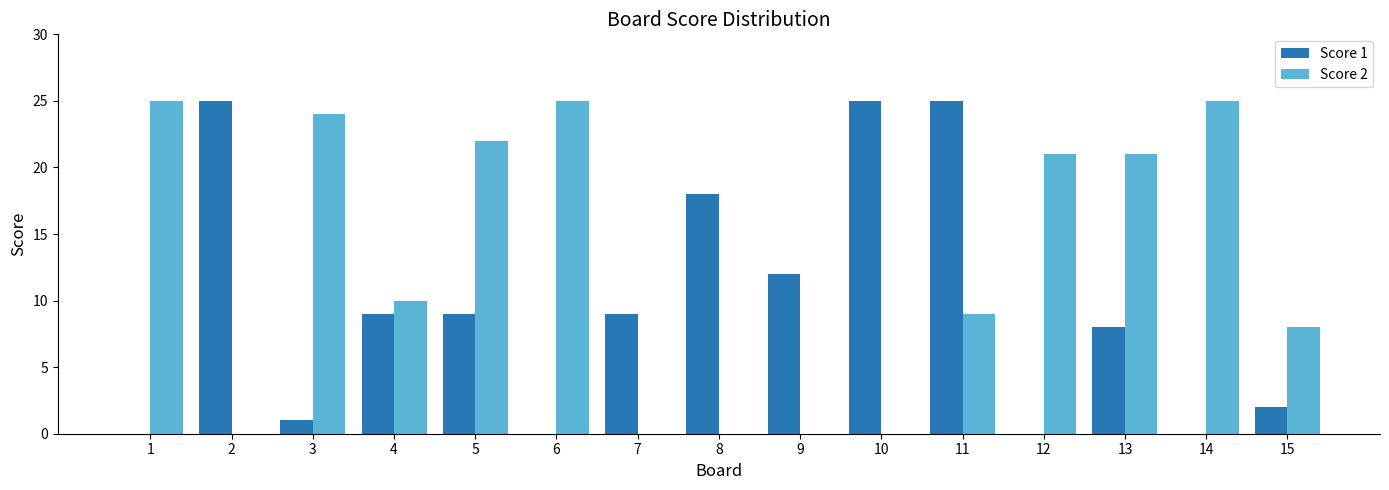

Reading left to right, transcribe all the data shown in this chart.

Score 1: 0	25	1	9	9	0	9	18	12	25	25	0	8	0	2
Score 2: 25	0	24	10	22	25	0	0	0	0	9	21	21	25	8